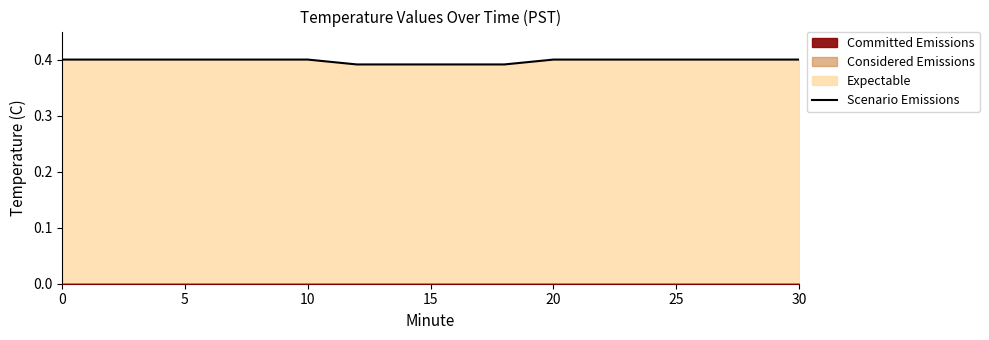

What is the average value?

0.4